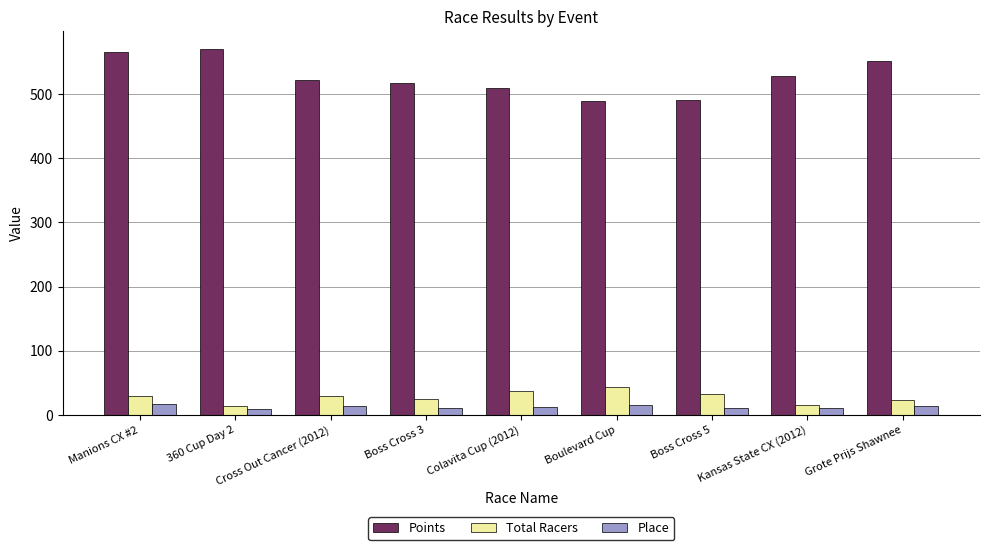

What is the difference between the second highest and minimum values in the Total Racers series?

24.0